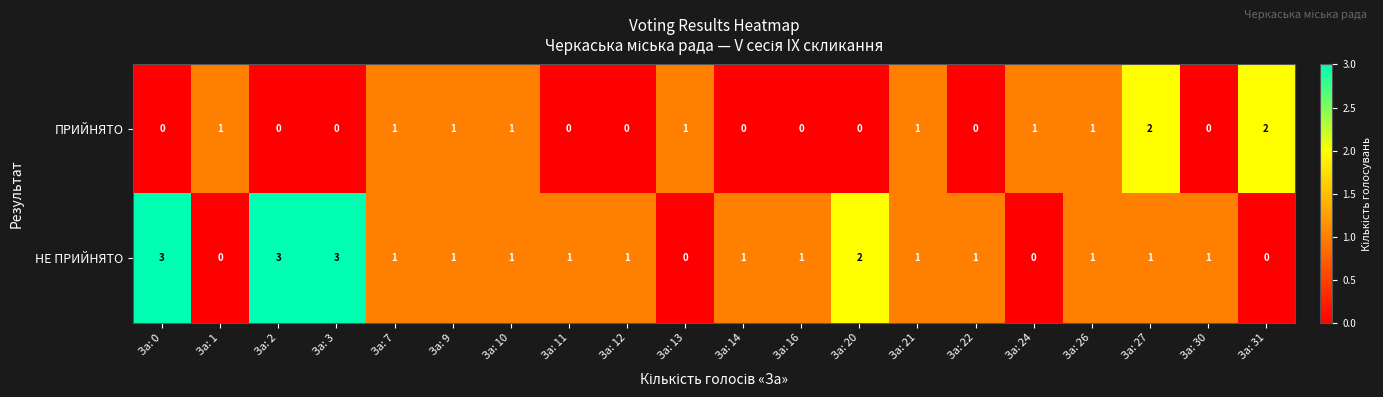

What is the spread (max minus min) of values at За: 31?

2